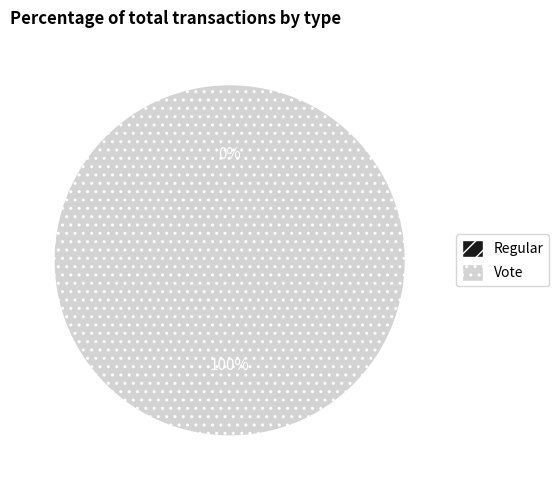

To the nearest percent, what is the difference between the Regular and Vote slice percentages?

100%